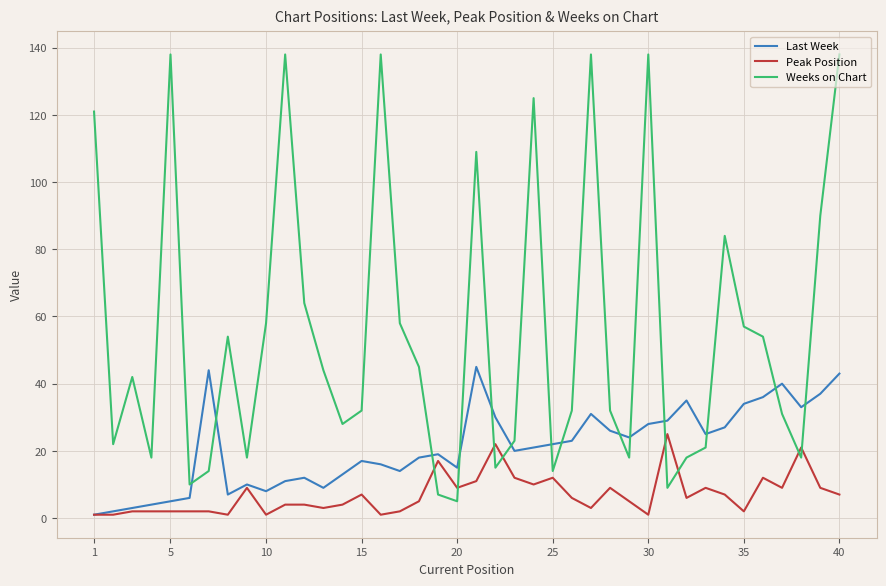

Which series has the largest total across all categories?

Weeks on Chart